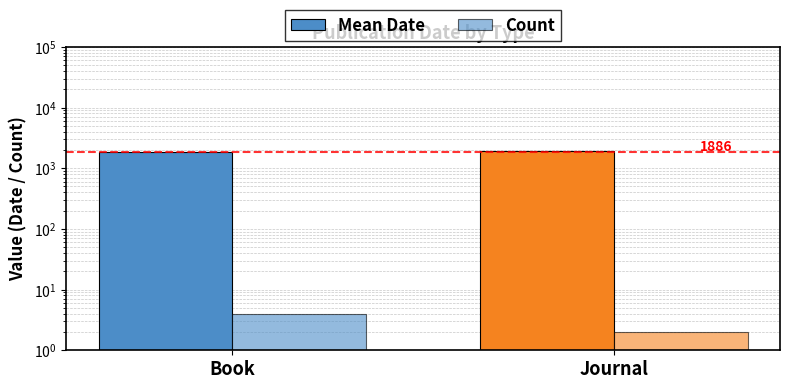

Which series has the largest total across all categories?

Mean Date